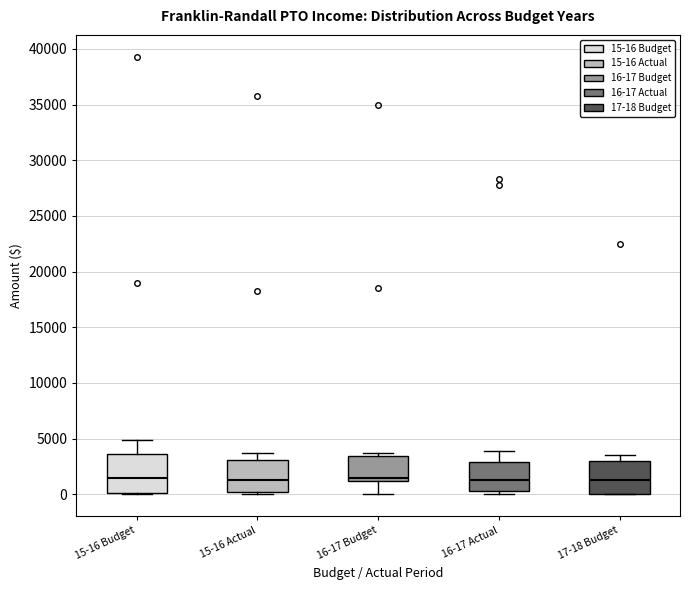

Reading left to right, transcribe this box plot: for each box, give where its median line is, the range the box spans, and where its two whiskers end, as read against the y-axis. The values are not printed on the chart, so give them approximately, as read against the axis.

15-16 Budget: median 1500, box 0 to 3500, whiskers 0 to 5000
15-16 Actual: median 1000, box 0 to 3000, whiskers 0 (just below the box's lower edge) to 3500
16-17 Budget: median 1500, box 1000 to 3500, whiskers 0 to 3500 (just above the box's upper edge)
16-17 Actual: median 1500, box 500 to 3000, whiskers 0 to 4000
17-18 Budget: median 1500, box 0 to 3000, whiskers 0 to 3500